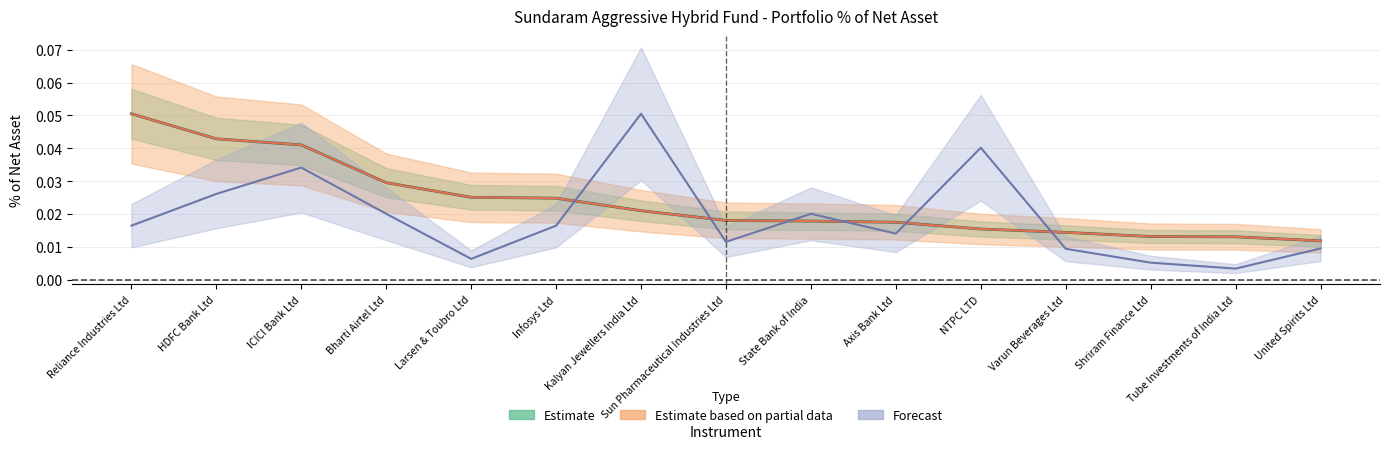

What is the sum of all Forecast values?

0.3